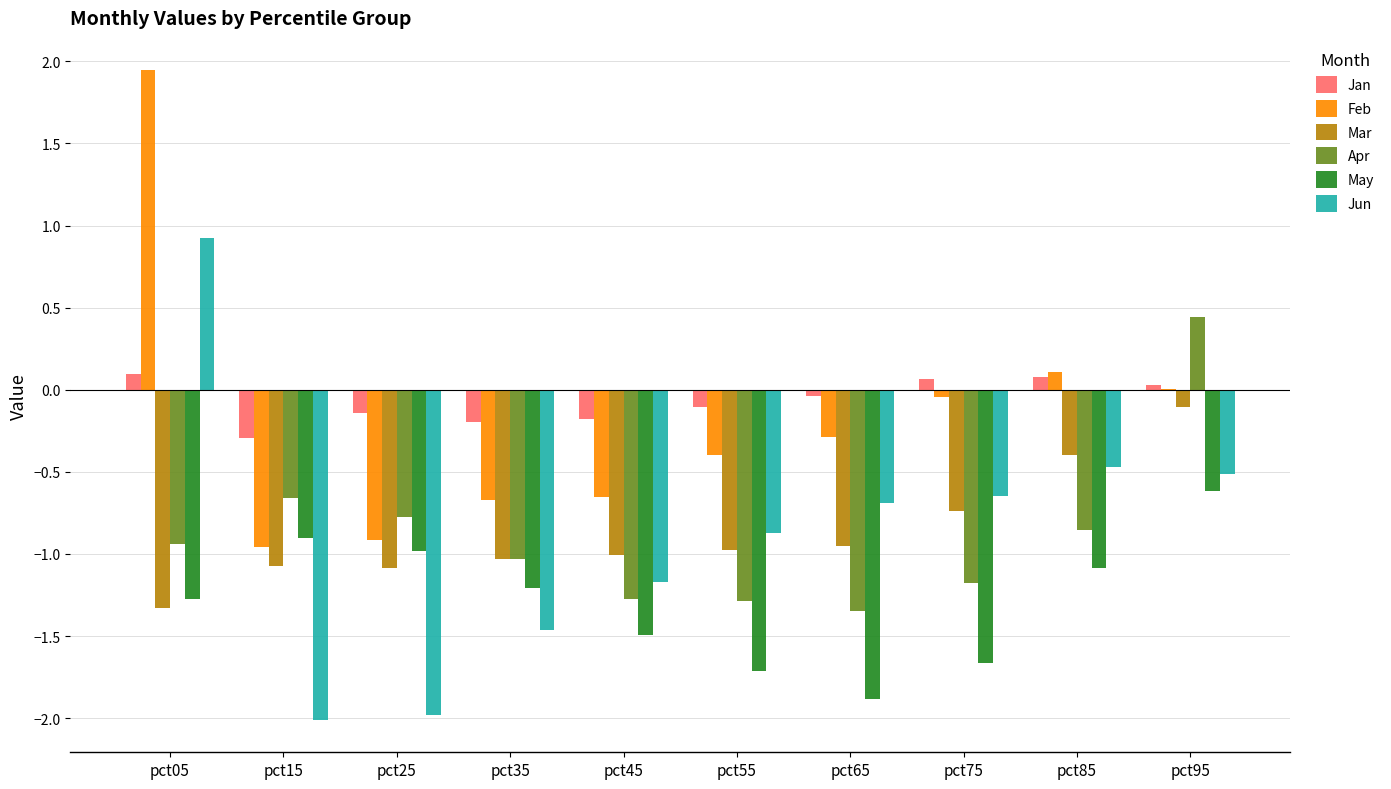

Where is Feb nearest to the value 0?

pct95